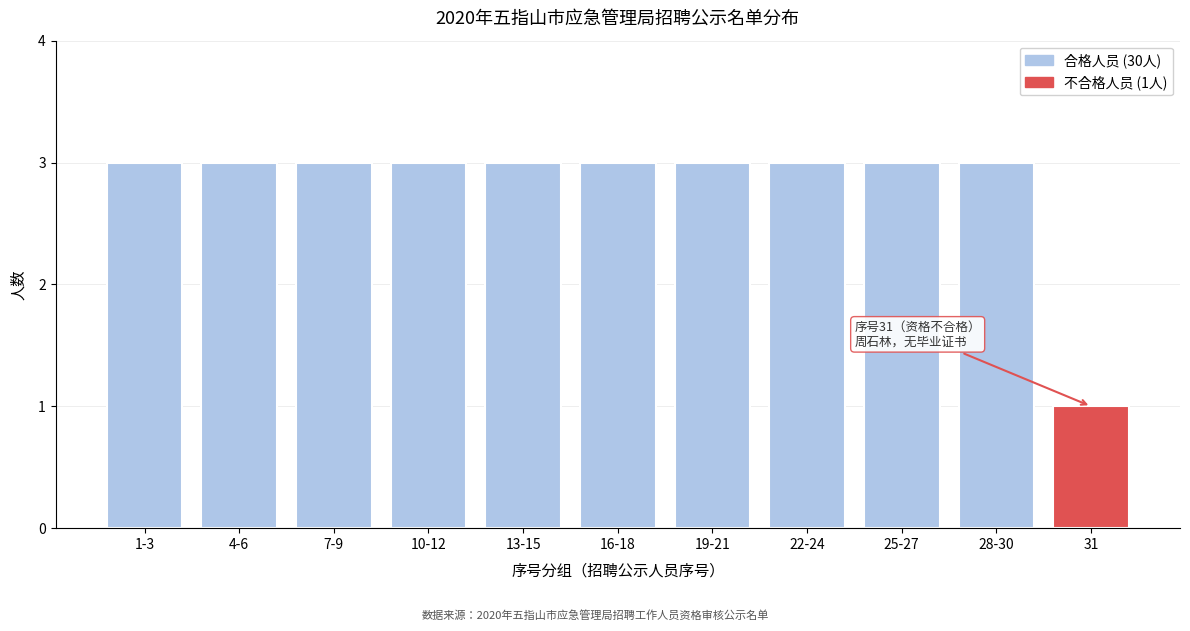

Reading left to right, what are all the values shown in this chart?

1-3=3	4-6=3	7-9=3	10-12=3	13-15=3	16-18=3	19-21=3	22-24=3	25-27=3	28-30=3	31=1